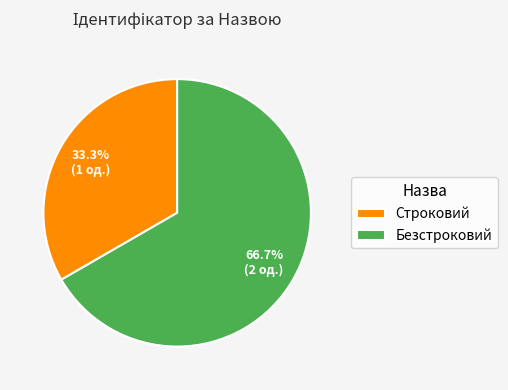

Which category has the smallest portion of the pie?

Строковий